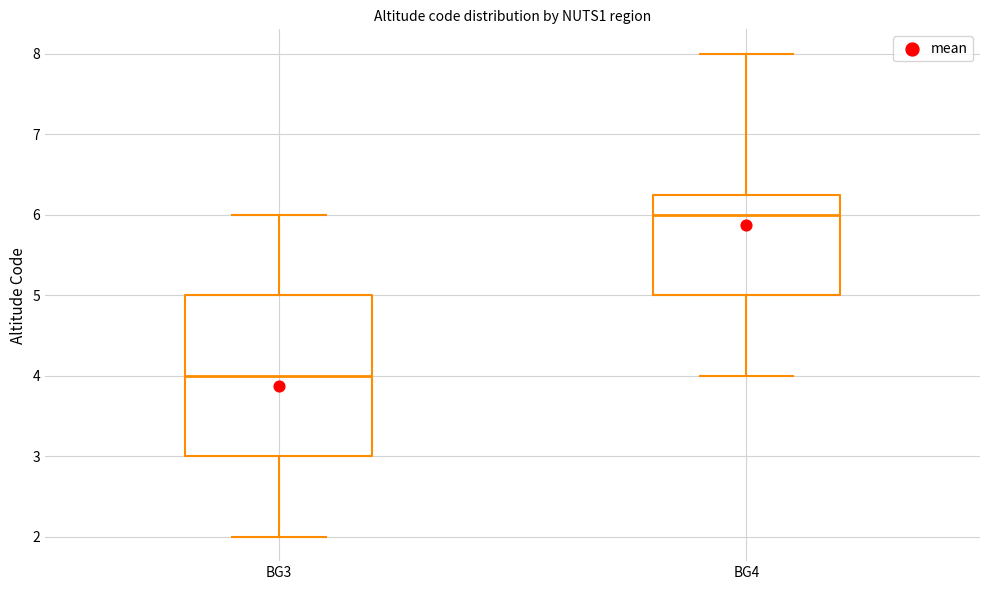

Where is the upper edge of the box for BG3 on the y-axis? The values are not printed on the chart, so give them approximately, as read against the axis.

5.0